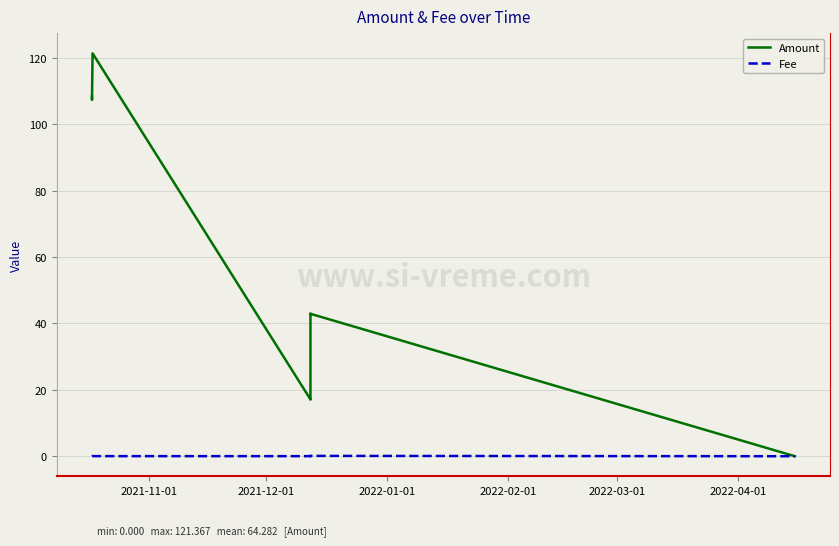

Count the number of categories in the chart.

9